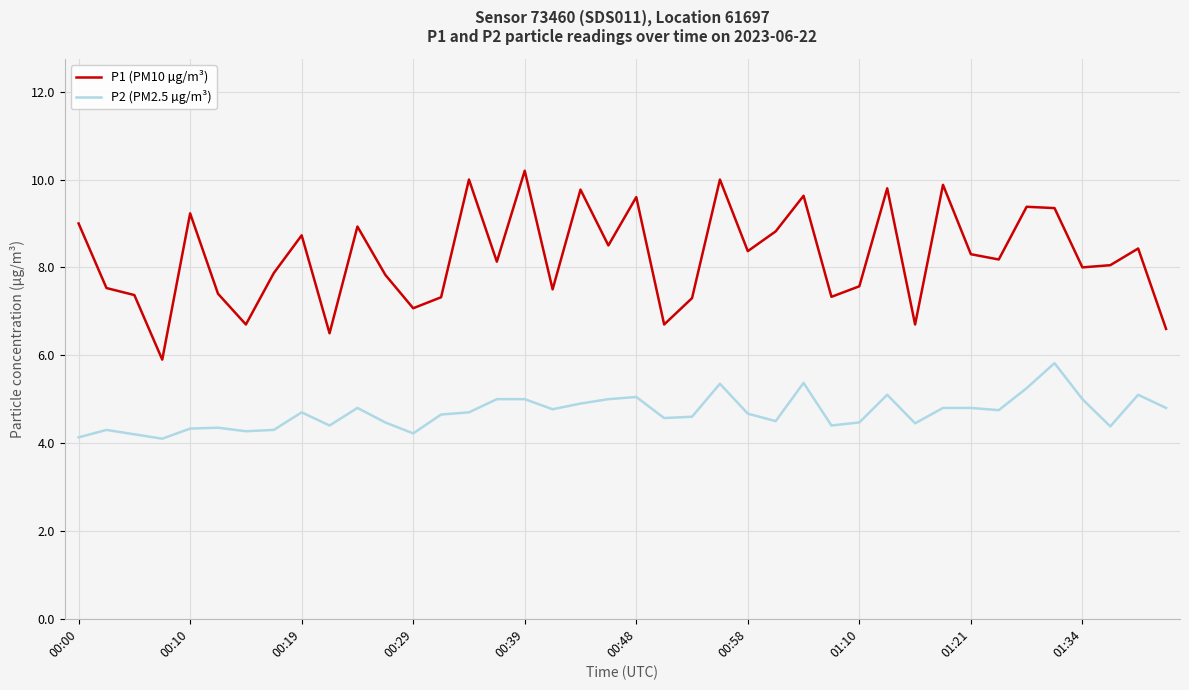

Which series has the largest total across all categories?

P1 (PM10 µg/m³)